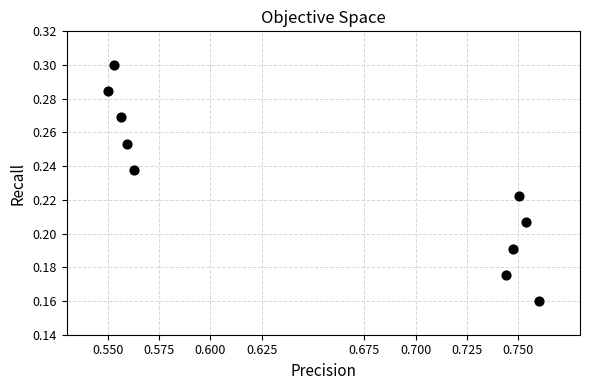

What is the average X value?

0.7